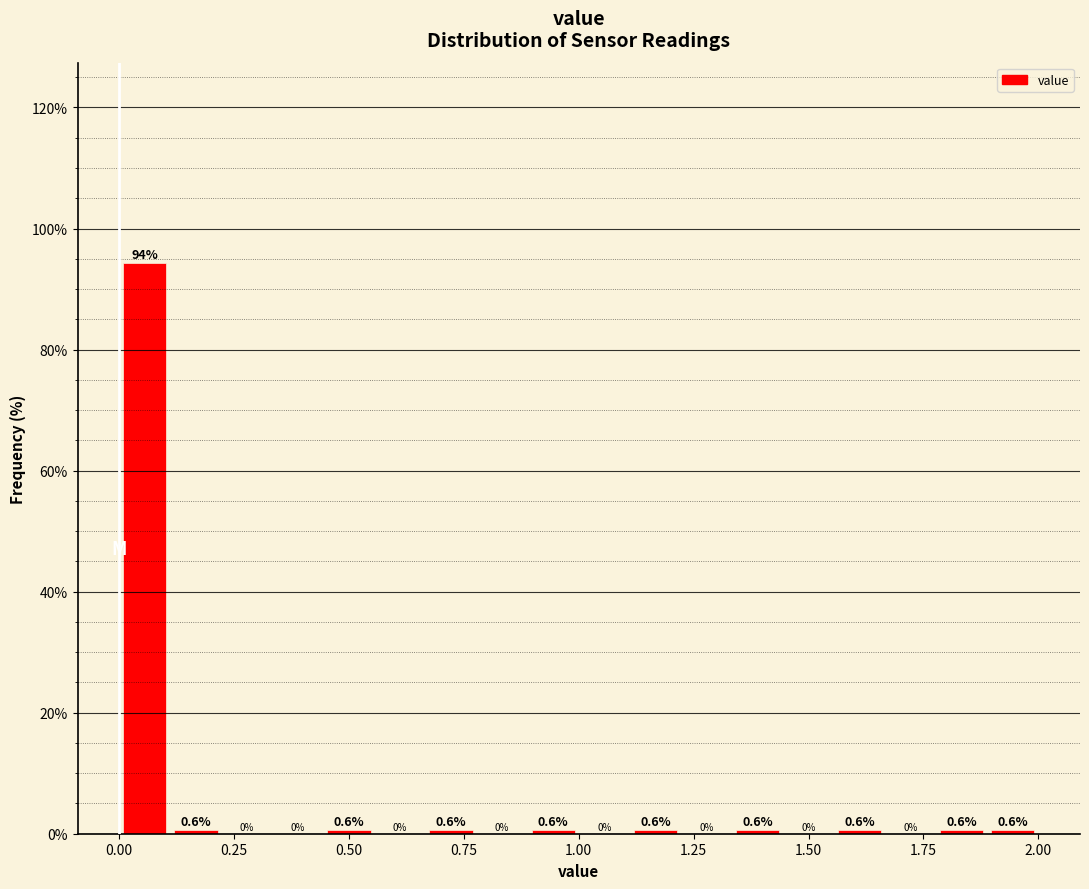

Read against the x-axis, roughly where is the centre of the tallest bar?

0.05